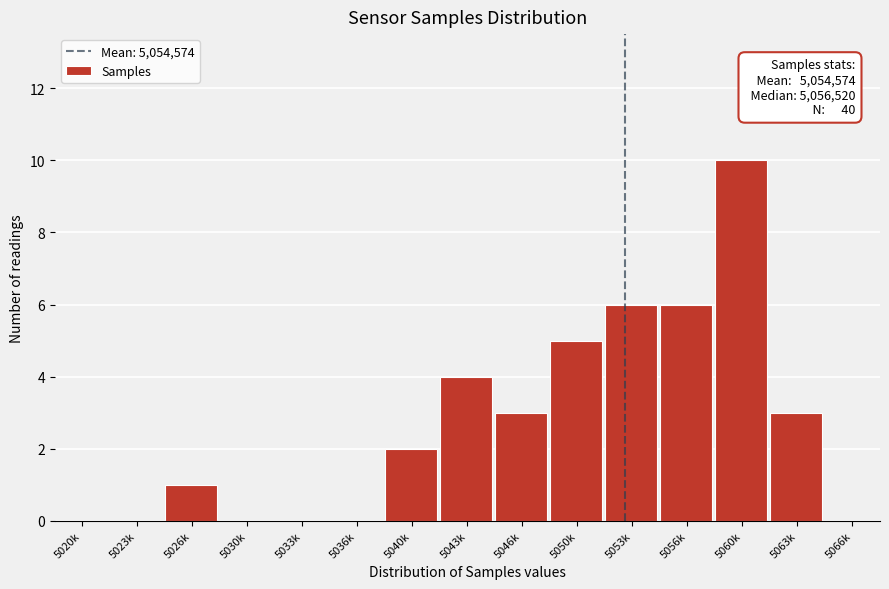

Reading right to left, what are all the values shown in this chart?

5066k=0	5063k=3	5060k=10	5056k=6	5053k=6	5050k=5	5046k=3	5043k=4	5040k=2	5036k=0	5033k=0	5030k=0	5026k=1	5023k=0	5020k=0